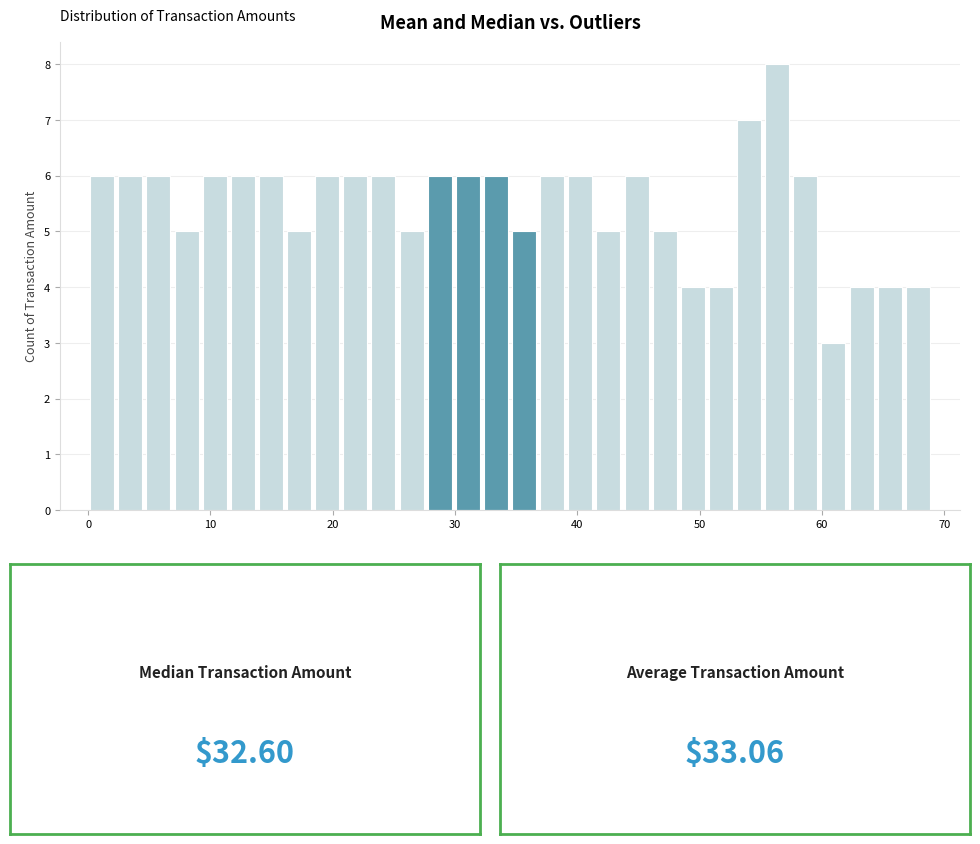

Read against the x-axis, roughly where is the centre of the tallest bar?

56